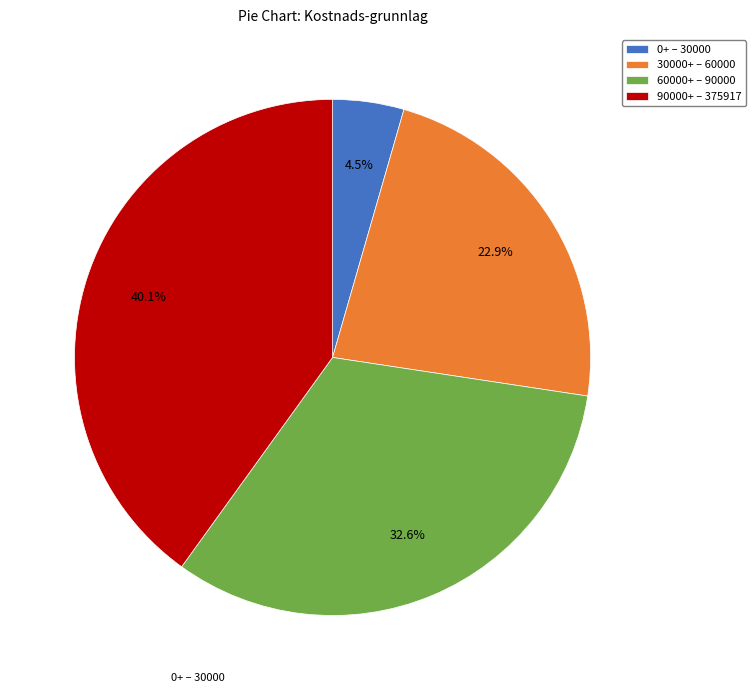

Rank the categories by value from lowest to highest.

0+ – 30000, 30000+ – 60000, 60000+ – 90000, 90000+ – 375917